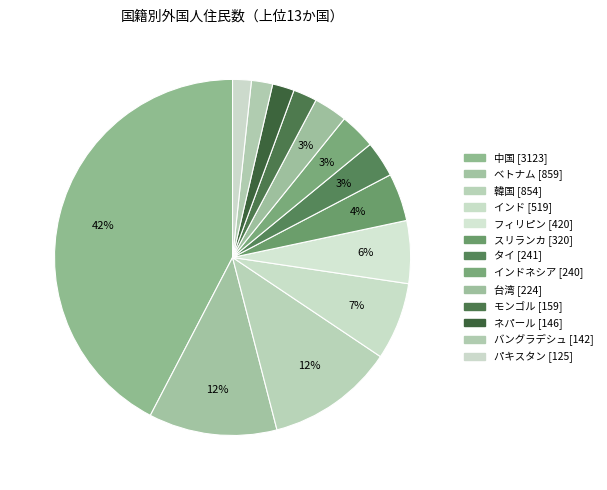

Is it true that インド [519] is 7% of the pie?

True